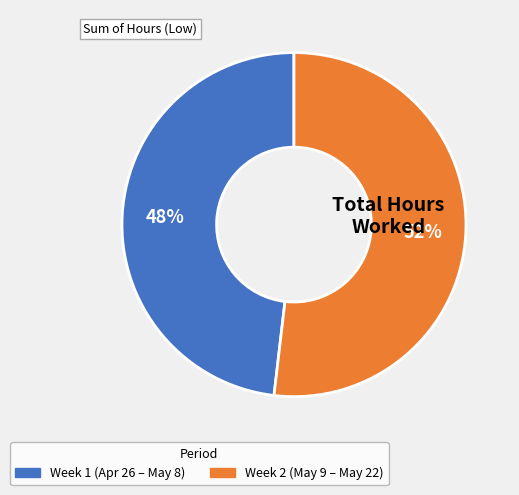

Is there any slice that represents more than half of the pie?

Yes